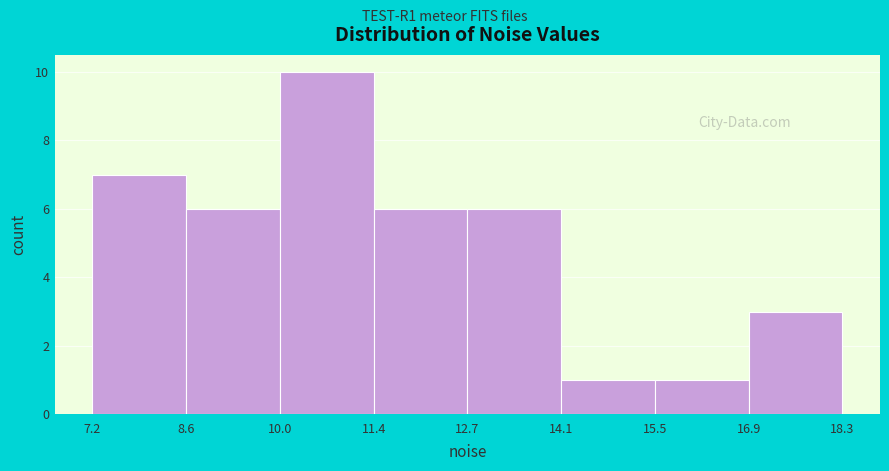

How tall is the bar that spans 8.6 to 10.0 on the x-axis? The values are not printed on the chart, so give them approximately, as read against the axis.

6